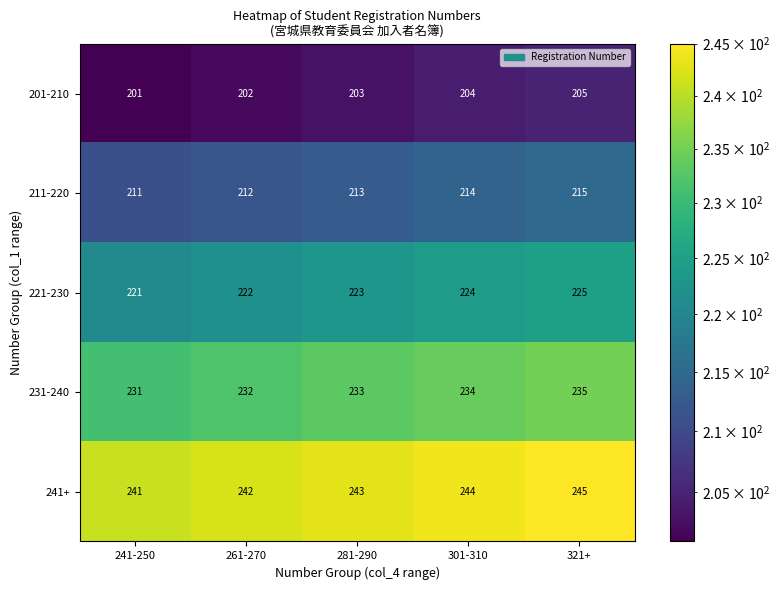

At which category does the chart reach its peak across all series?

321+